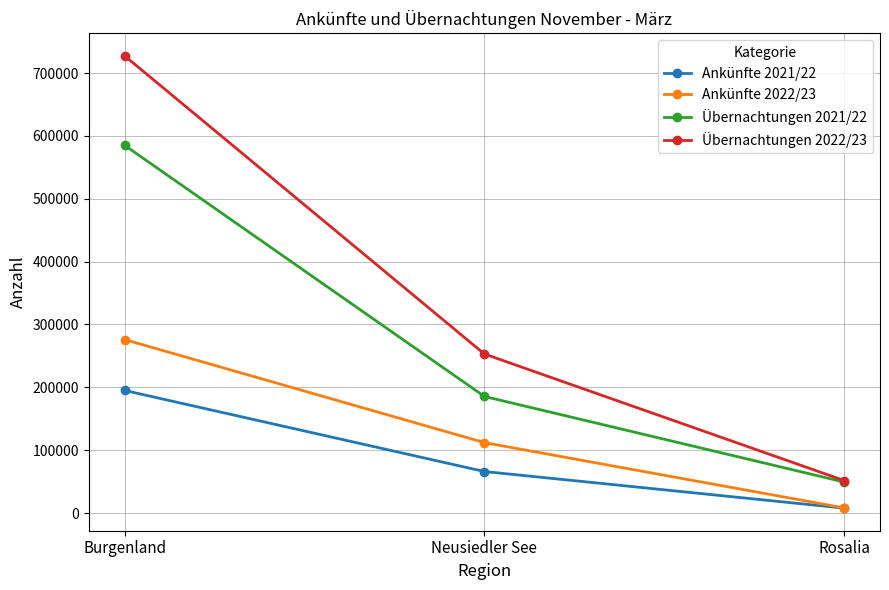

Which series has the largest total across all categories?

Übernachtungen 2022/23